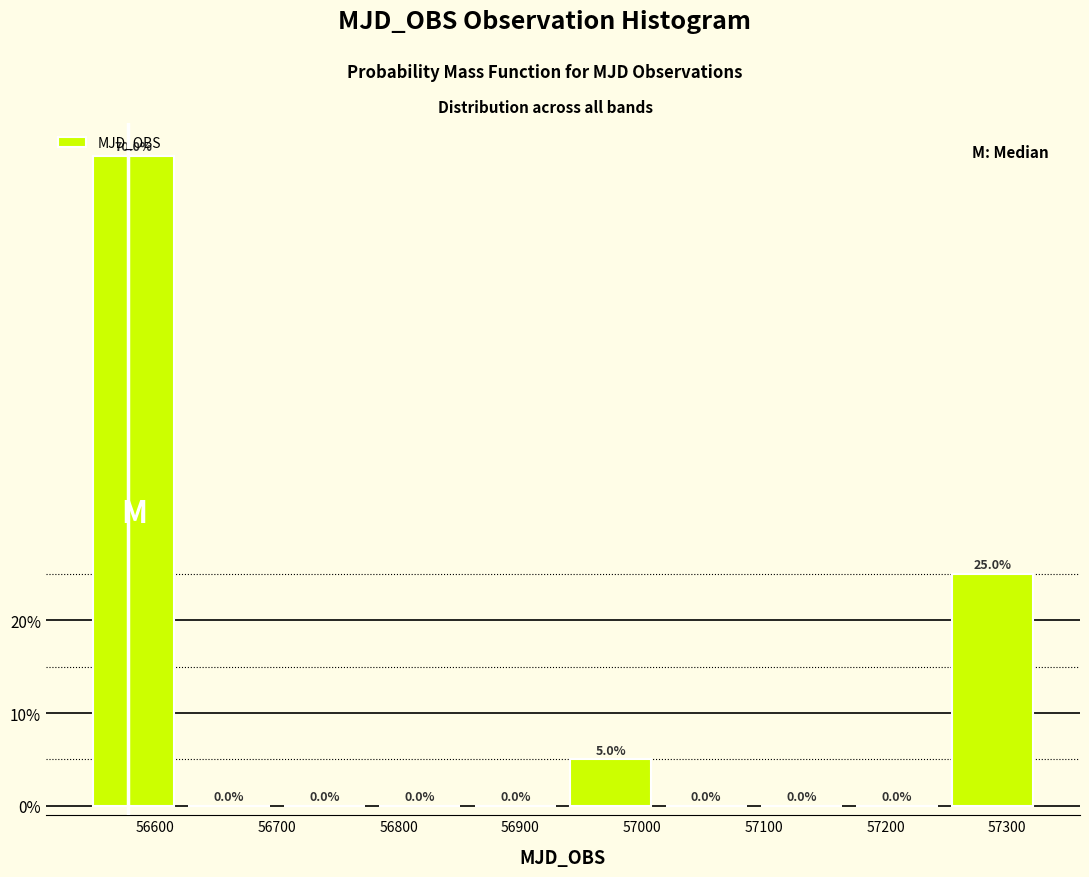

Over which range of the x-axis is the bar tallest?

56540 to 56620